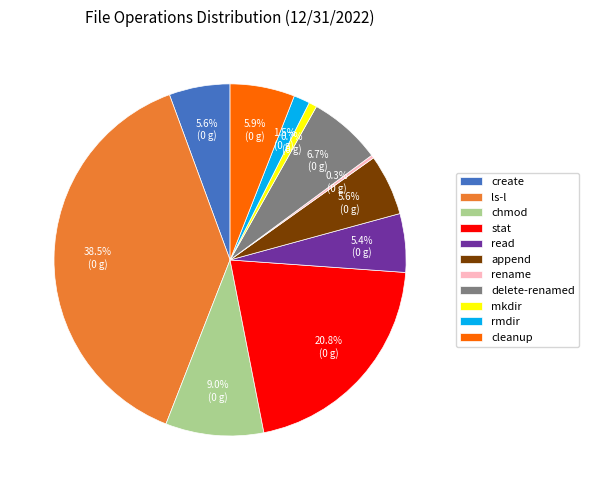

Between ls-l and stat, which is larger?

ls-l